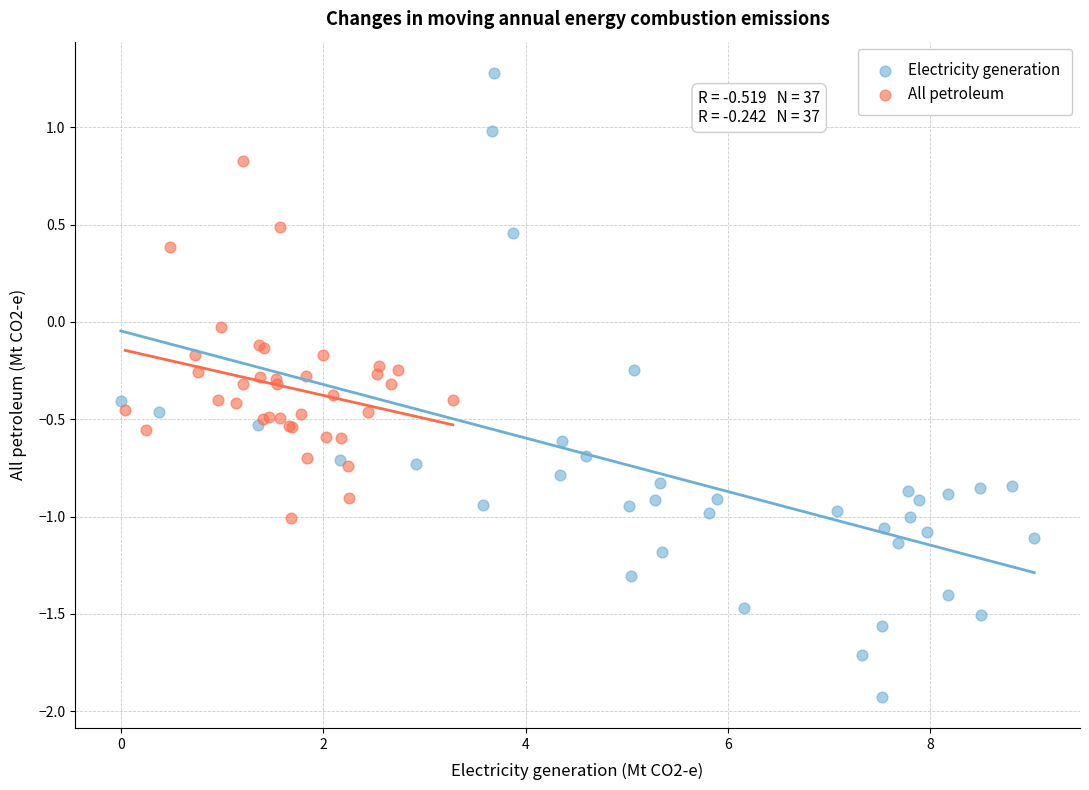

Which series contains the lowest Y value?

Electricity generation